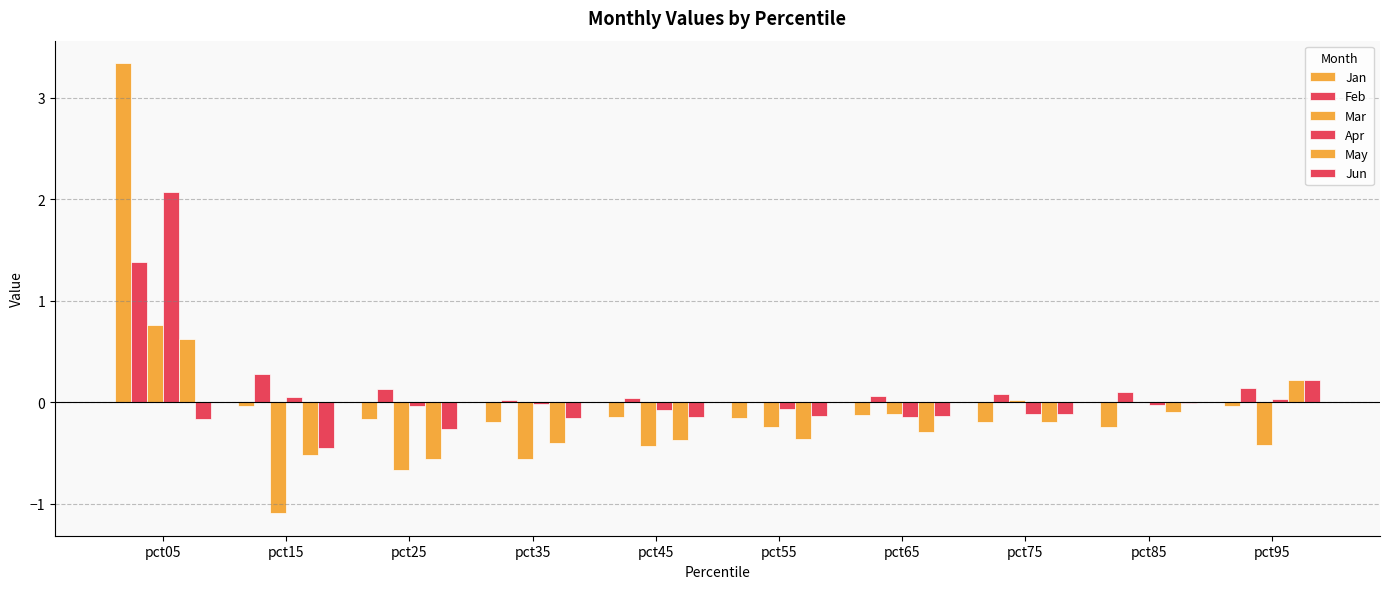

Count the number of categories in the chart.

10